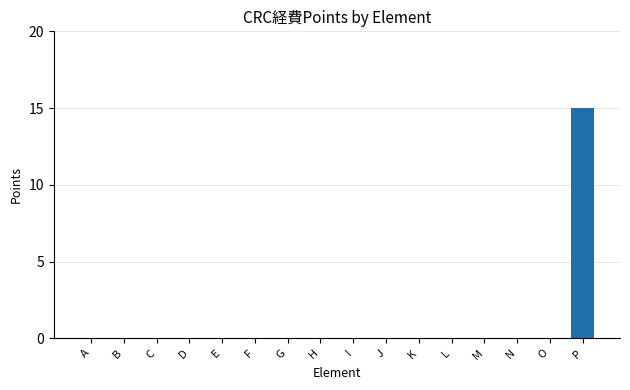

How many data points does each series have?

16